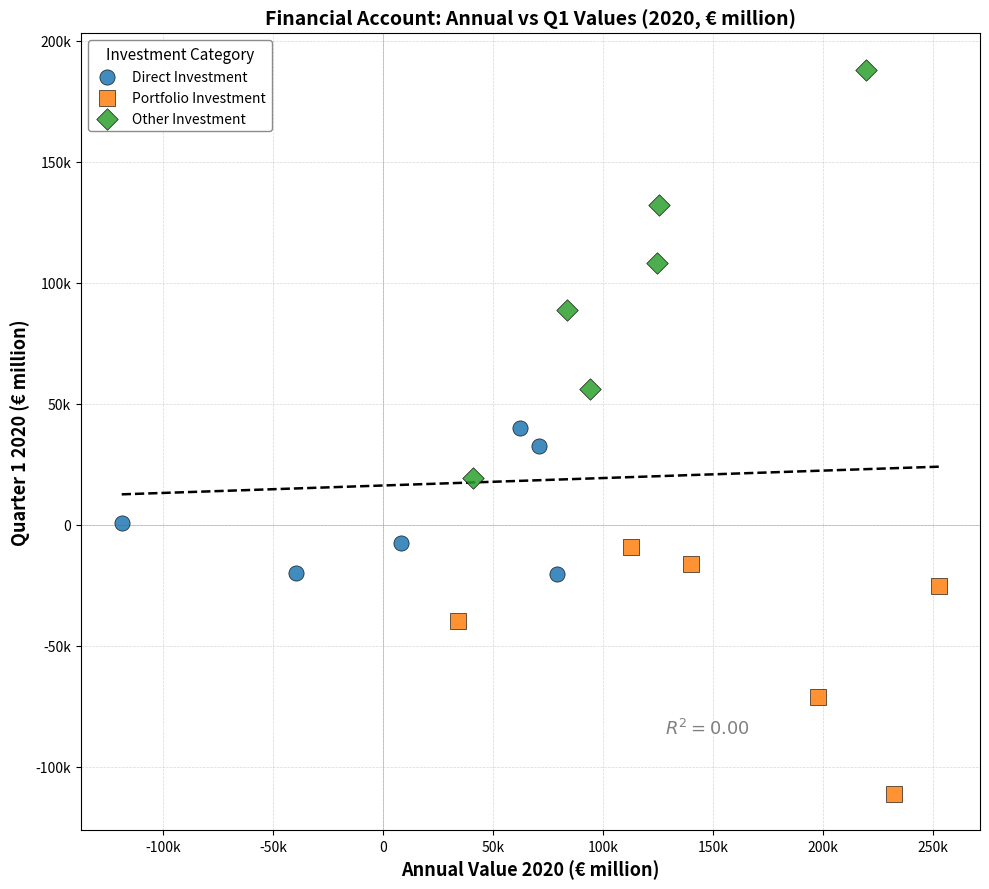

What are all the series names shown in the legend?

Direct Investment, Portfolio Investment, Other Investment